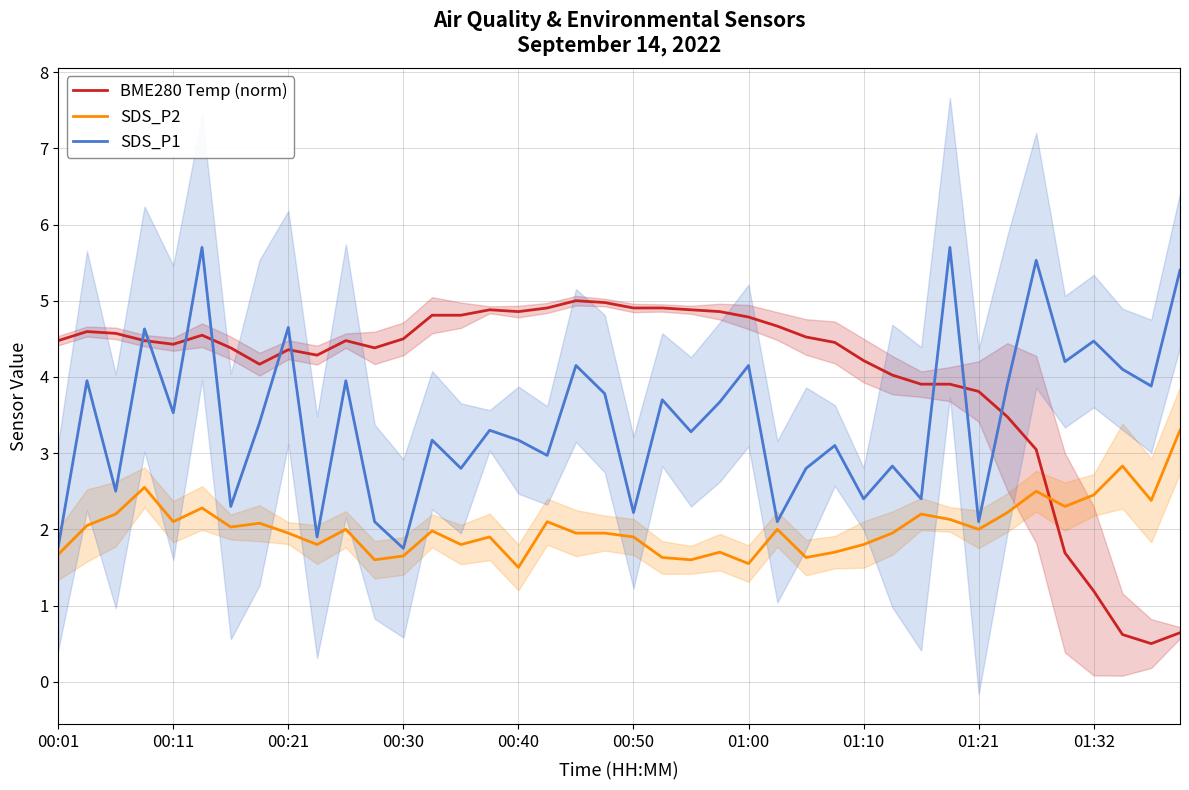

In SDS_P1, how many points are lower than both neighbors (excluding endpoints)?

15